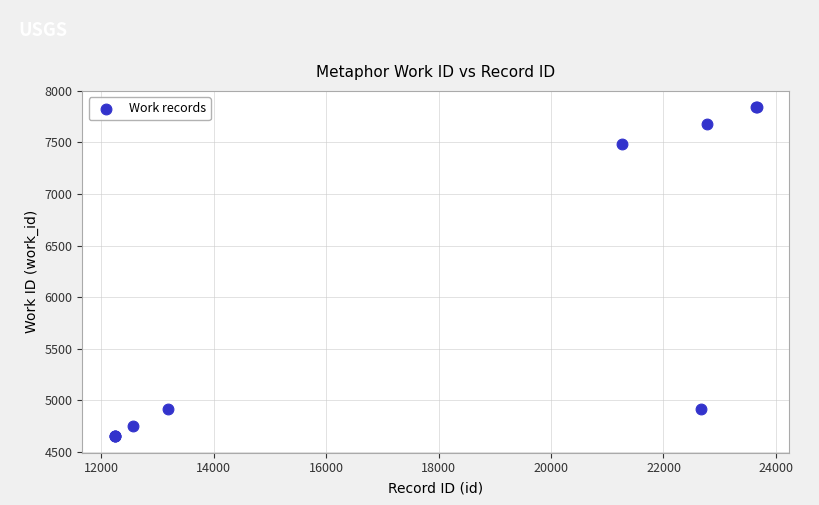

What Y value in the scatter plot is closest to 6246?

7490